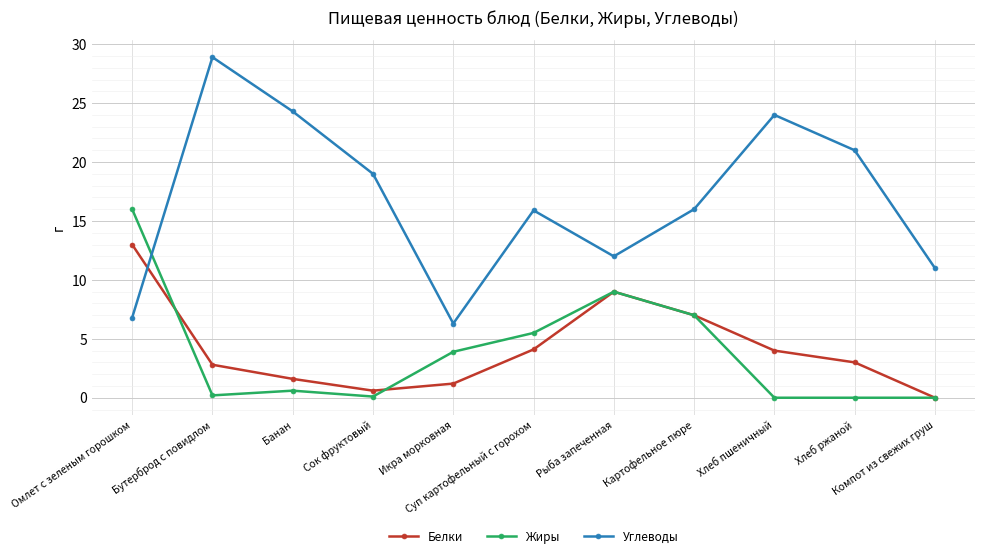

What is the value of the Углеводы point at the 11th from the left?

11.0